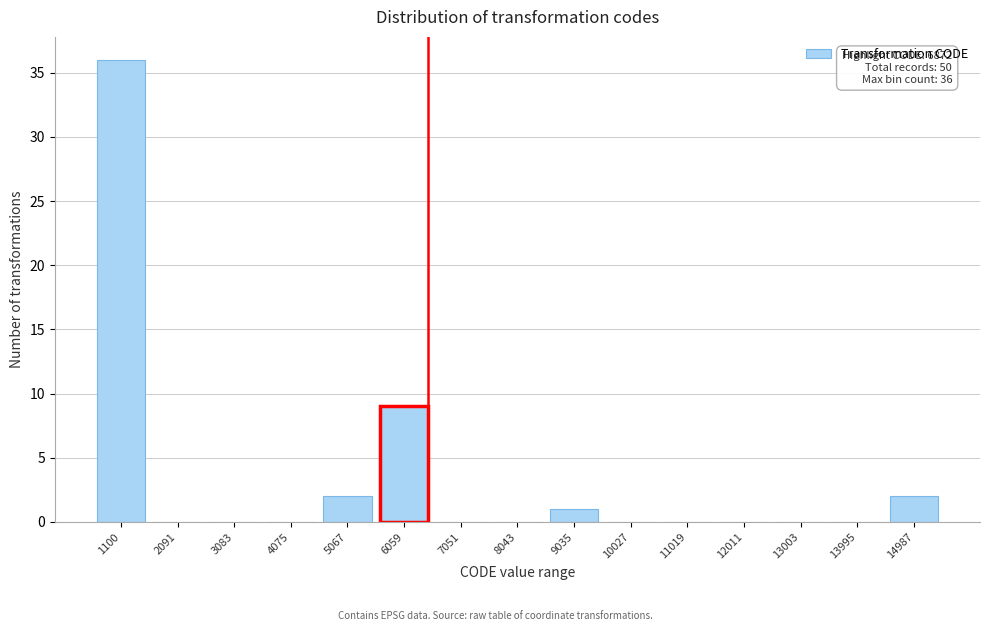

Reading left to right, list all the values displayed in this chart.

1100=36	2091=0	3083=0	4075=0	5067=2	6059=9	7051=0	8043=0	9035=1	10027=0	11019=0	12011=0	13003=0	13995=0	14987=2